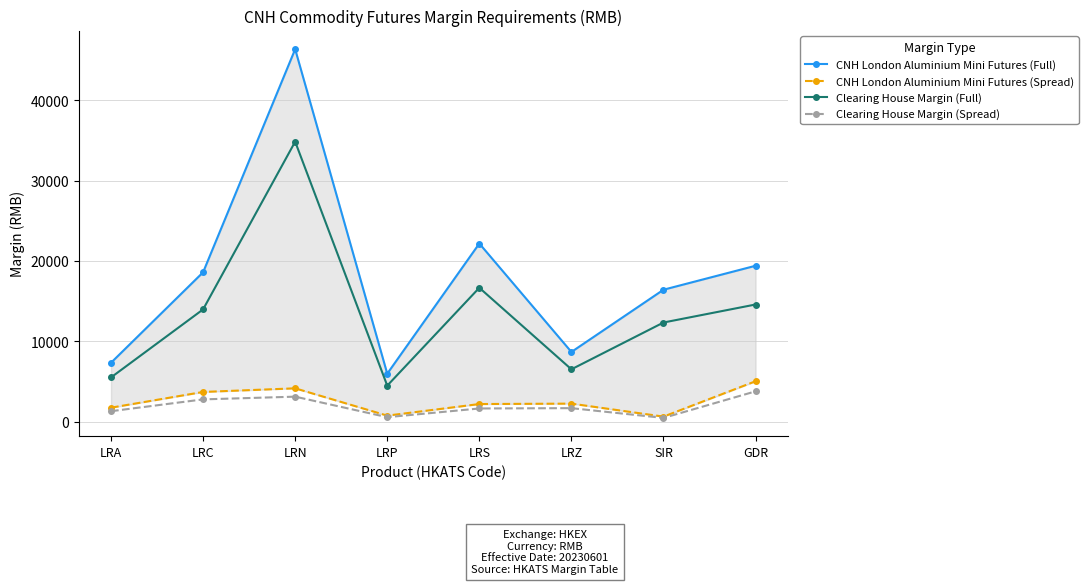

Which series changed the most between LRN and LRZ?

CNH London Aluminium Mini Futures (Full)